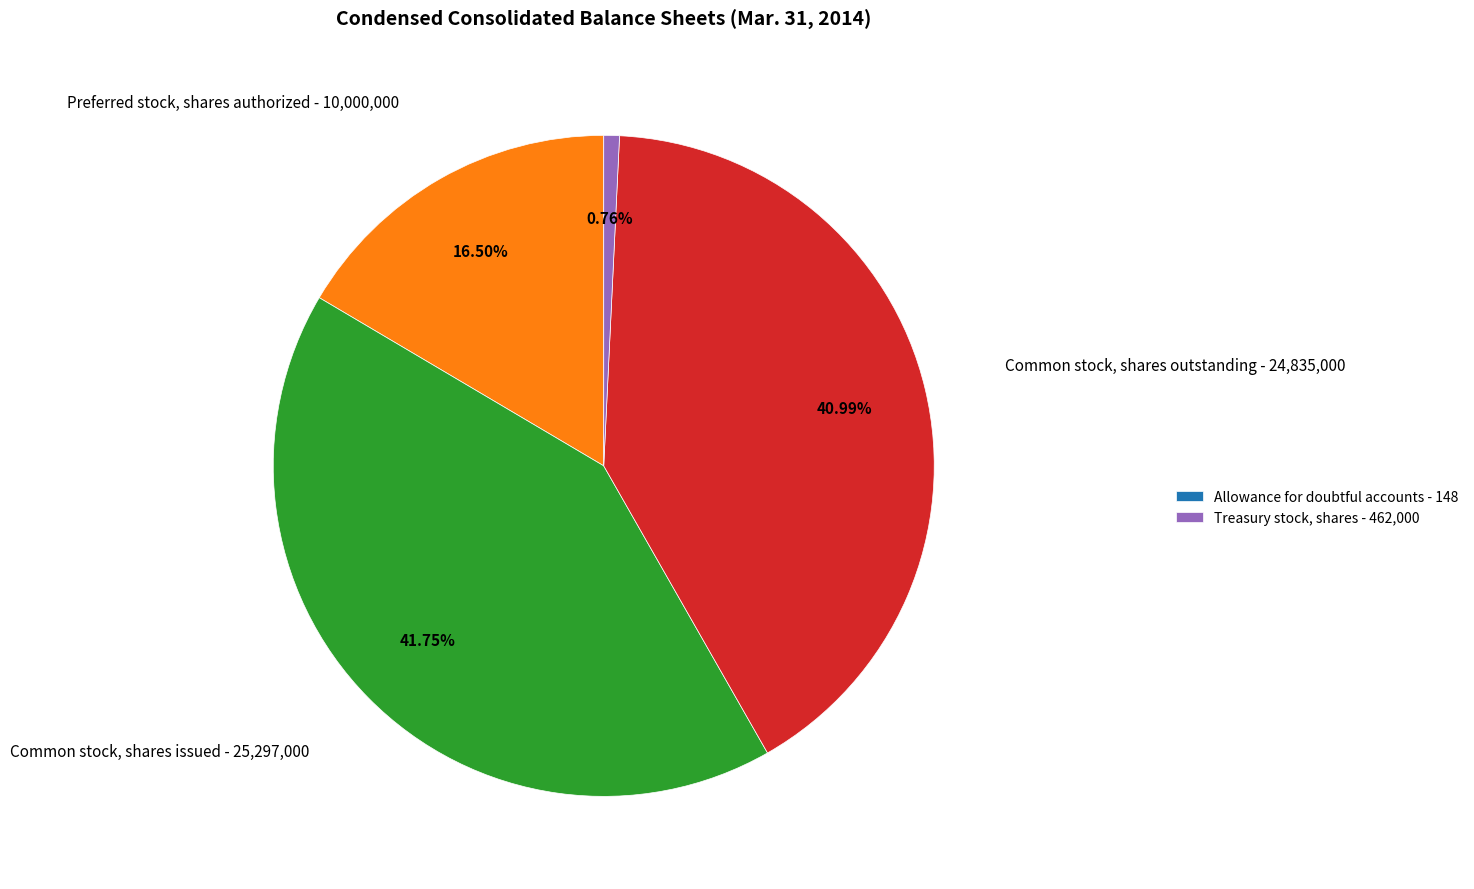

Does any single category account for the majority?

No